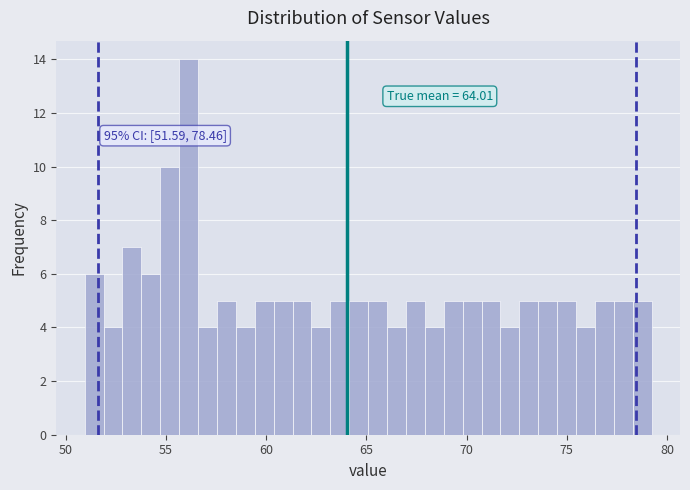

Around what value on the x-axis is the tallest bar? Give the approximate position of its centre, as read against the axis.

56.0